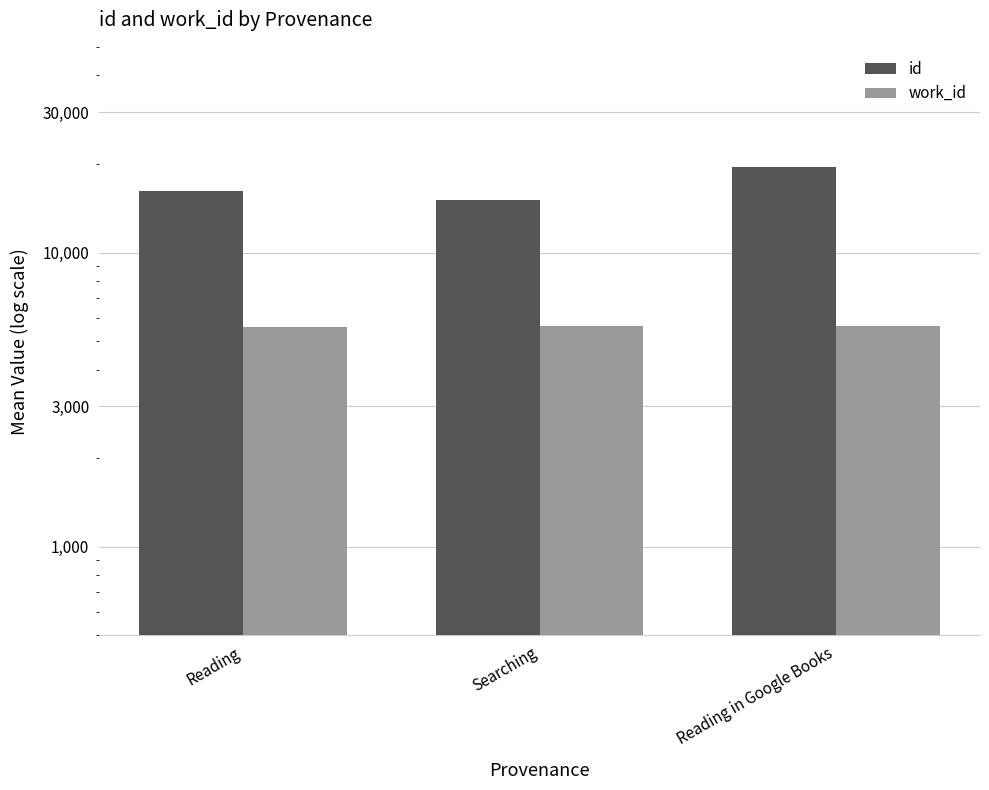

What is the value of the id bar at the 3rd from the left?

19569